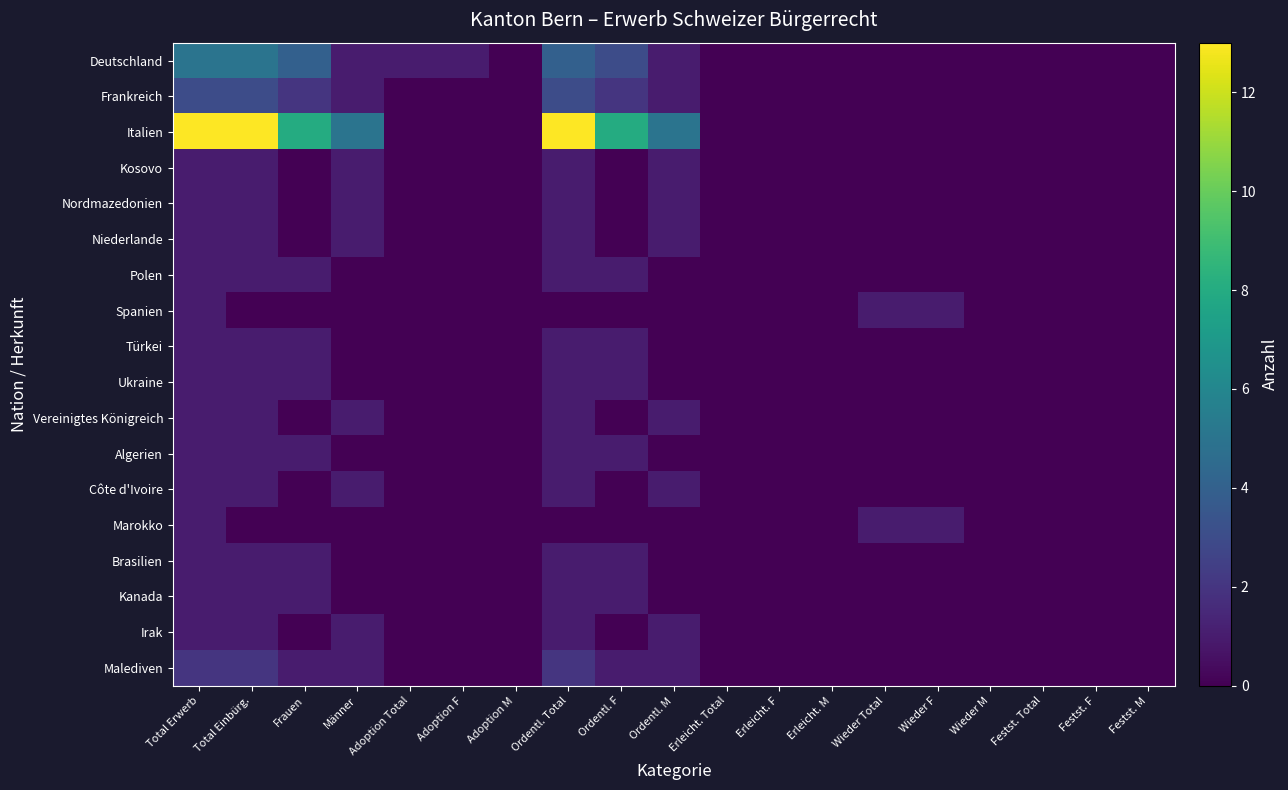

Reading left to right, what are all the values shown in this chart?

Deutschland: Total Erwerb=5	Total Einbürg.=5	Frauen=4	Männer=1	Adoption Total=1	Adoption F=1	Adoption M=0	Ordentl. Total=4	Ordentl. F=3	Ordentl. M=1	Erleicht. Total=0	Erleicht. F=0	Erleicht. M=0	Wieder Total=0	Wieder F=0	Wieder M=0	Festst. Total=0	Festst. F=0	Festst. M=0
Frankreich: Total Erwerb=3	Total Einbürg.=3	Frauen=2	Männer=1	Adoption Total=0	Adoption F=0	Adoption M=0	Ordentl. Total=3	Ordentl. F=2	Ordentl. M=1	Erleicht. Total=0	Erleicht. F=0	Erleicht. M=0	Wieder Total=0	Wieder F=0	Wieder M=0	Festst. Total=0	Festst. F=0	Festst. M=0
Italien: Total Erwerb=13	Total Einbürg.=13	Frauen=8	Männer=5	Adoption Total=0	Adoption F=0	Adoption M=0	Ordentl. Total=13	Ordentl. F=8	Ordentl. M=5	Erleicht. Total=0	Erleicht. F=0	Erleicht. M=0	Wieder Total=0	Wieder F=0	Wieder M=0	Festst. Total=0	Festst. F=0	Festst. M=0
Kosovo: Total Erwerb=1	Total Einbürg.=1	Frauen=0	Männer=1	Adoption Total=0	Adoption F=0	Adoption M=0	Ordentl. Total=1	Ordentl. F=0	Ordentl. M=1	Erleicht. Total=0	Erleicht. F=0	Erleicht. M=0	Wieder Total=0	Wieder F=0	Wieder M=0	Festst. Total=0	Festst. F=0	Festst. M=0
Nordmazedonien: Total Erwerb=1	Total Einbürg.=1	Frauen=0	Männer=1	Adoption Total=0	Adoption F=0	Adoption M=0	Ordentl. Total=1	Ordentl. F=0	Ordentl. M=1	Erleicht. Total=0	Erleicht. F=0	Erleicht. M=0	Wieder Total=0	Wieder F=0	Wieder M=0	Festst. Total=0	Festst. F=0	Festst. M=0
Niederlande: Total Erwerb=1	Total Einbürg.=1	Frauen=0	Männer=1	Adoption Total=0	Adoption F=0	Adoption M=0	Ordentl. Total=1	Ordentl. F=0	Ordentl. M=1	Erleicht. Total=0	Erleicht. F=0	Erleicht. M=0	Wieder Total=0	Wieder F=0	Wieder M=0	Festst. Total=0	Festst. F=0	Festst. M=0
Polen: Total Erwerb=1	Total Einbürg.=1	Frauen=1	Männer=0	Adoption Total=0	Adoption F=0	Adoption M=0	Ordentl. Total=1	Ordentl. F=1	Ordentl. M=0	Erleicht. Total=0	Erleicht. F=0	Erleicht. M=0	Wieder Total=0	Wieder F=0	Wieder M=0	Festst. Total=0	Festst. F=0	Festst. M=0
Spanien: Total Erwerb=1	Total Einbürg.=0	Frauen=0	Männer=0	Adoption Total=0	Adoption F=0	Adoption M=0	Ordentl. Total=0	Ordentl. F=0	Ordentl. M=0	Erleicht. Total=0	Erleicht. F=0	Erleicht. M=0	Wieder Total=1	Wieder F=1	Wieder M=0	Festst. Total=0	Festst. F=0	Festst. M=0
Türkei: Total Erwerb=1	Total Einbürg.=1	Frauen=1	Männer=0	Adoption Total=0	Adoption F=0	Adoption M=0	Ordentl. Total=1	Ordentl. F=1	Ordentl. M=0	Erleicht. Total=0	Erleicht. F=0	Erleicht. M=0	Wieder Total=0	Wieder F=0	Wieder M=0	Festst. Total=0	Festst. F=0	Festst. M=0
Ukraine: Total Erwerb=1	Total Einbürg.=1	Frauen=1	Männer=0	Adoption Total=0	Adoption F=0	Adoption M=0	Ordentl. Total=1	Ordentl. F=1	Ordentl. M=0	Erleicht. Total=0	Erleicht. F=0	Erleicht. M=0	Wieder Total=0	Wieder F=0	Wieder M=0	Festst. Total=0	Festst. F=0	Festst. M=0
Vereinigtes Königreich: Total Erwerb=1	Total Einbürg.=1	Frauen=0	Männer=1	Adoption Total=0	Adoption F=0	Adoption M=0	Ordentl. Total=1	Ordentl. F=0	Ordentl. M=1	Erleicht. Total=0	Erleicht. F=0	Erleicht. M=0	Wieder Total=0	Wieder F=0	Wieder M=0	Festst. Total=0	Festst. F=0	Festst. M=0
Algerien: Total Erwerb=1	Total Einbürg.=1	Frauen=1	Männer=0	Adoption Total=0	Adoption F=0	Adoption M=0	Ordentl. Total=1	Ordentl. F=1	Ordentl. M=0	Erleicht. Total=0	Erleicht. F=0	Erleicht. M=0	Wieder Total=0	Wieder F=0	Wieder M=0	Festst. Total=0	Festst. F=0	Festst. M=0
Côte d'Ivoire: Total Erwerb=1	Total Einbürg.=1	Frauen=0	Männer=1	Adoption Total=0	Adoption F=0	Adoption M=0	Ordentl. Total=1	Ordentl. F=0	Ordentl. M=1	Erleicht. Total=0	Erleicht. F=0	Erleicht. M=0	Wieder Total=0	Wieder F=0	Wieder M=0	Festst. Total=0	Festst. F=0	Festst. M=0
Marokko: Total Erwerb=1	Total Einbürg.=0	Frauen=0	Männer=0	Adoption Total=0	Adoption F=0	Adoption M=0	Ordentl. Total=0	Ordentl. F=0	Ordentl. M=0	Erleicht. Total=0	Erleicht. F=0	Erleicht. M=0	Wieder Total=1	Wieder F=1	Wieder M=0	Festst. Total=0	Festst. F=0	Festst. M=0
Brasilien: Total Erwerb=1	Total Einbürg.=1	Frauen=1	Männer=0	Adoption Total=0	Adoption F=0	Adoption M=0	Ordentl. Total=1	Ordentl. F=1	Ordentl. M=0	Erleicht. Total=0	Erleicht. F=0	Erleicht. M=0	Wieder Total=0	Wieder F=0	Wieder M=0	Festst. Total=0	Festst. F=0	Festst. M=0
Kanada: Total Erwerb=1	Total Einbürg.=1	Frauen=1	Männer=0	Adoption Total=0	Adoption F=0	Adoption M=0	Ordentl. Total=1	Ordentl. F=1	Ordentl. M=0	Erleicht. Total=0	Erleicht. F=0	Erleicht. M=0	Wieder Total=0	Wieder F=0	Wieder M=0	Festst. Total=0	Festst. F=0	Festst. M=0
Irak: Total Erwerb=1	Total Einbürg.=1	Frauen=0	Männer=1	Adoption Total=0	Adoption F=0	Adoption M=0	Ordentl. Total=1	Ordentl. F=0	Ordentl. M=1	Erleicht. Total=0	Erleicht. F=0	Erleicht. M=0	Wieder Total=0	Wieder F=0	Wieder M=0	Festst. Total=0	Festst. F=0	Festst. M=0
Malediven: Total Erwerb=2	Total Einbürg.=2	Frauen=1	Männer=1	Adoption Total=0	Adoption F=0	Adoption M=0	Ordentl. Total=2	Ordentl. F=1	Ordentl. M=1	Erleicht. Total=0	Erleicht. F=0	Erleicht. M=0	Wieder Total=0	Wieder F=0	Wieder M=0	Festst. Total=0	Festst. F=0	Festst. M=0